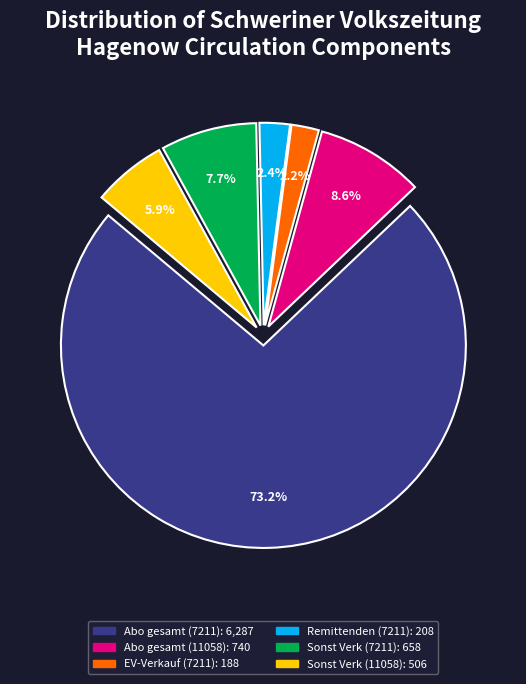

Is there any slice that represents more than half of the pie?

Yes